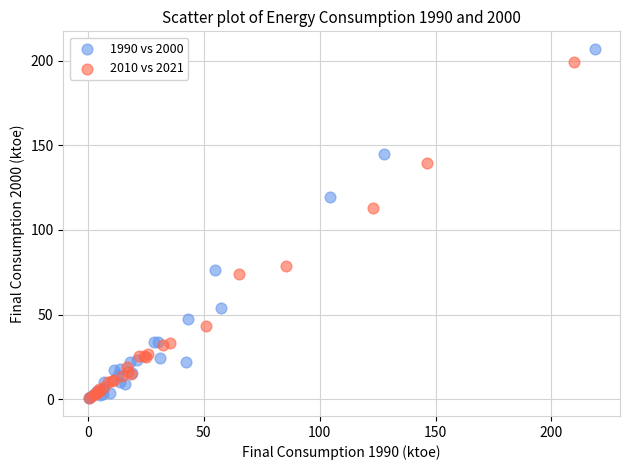

Which series has the widest spread of Y values?

1990 vs 2000